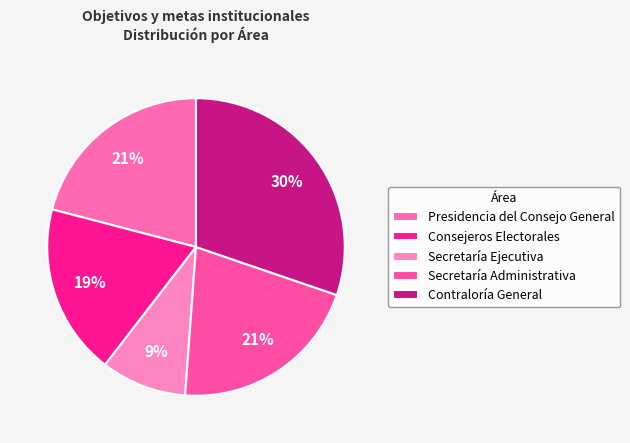

How many segments does this pie chart have?

5